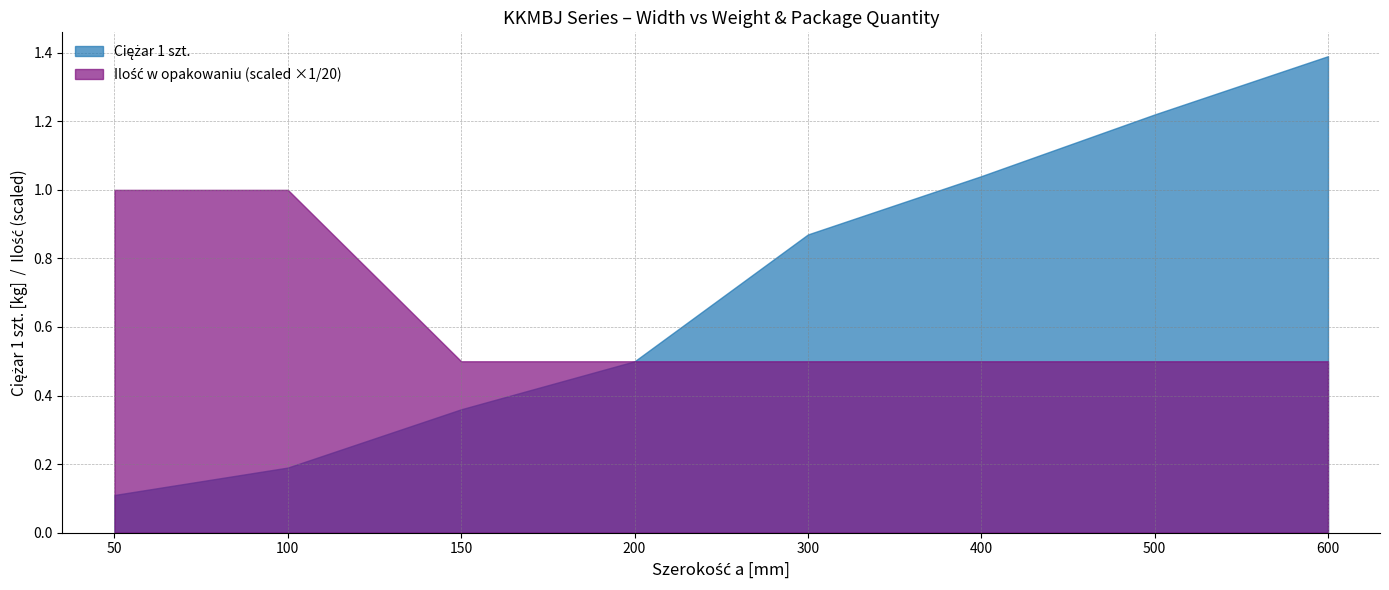

Which series changed the most between 150 and 300?

Ciężar 1 szt.